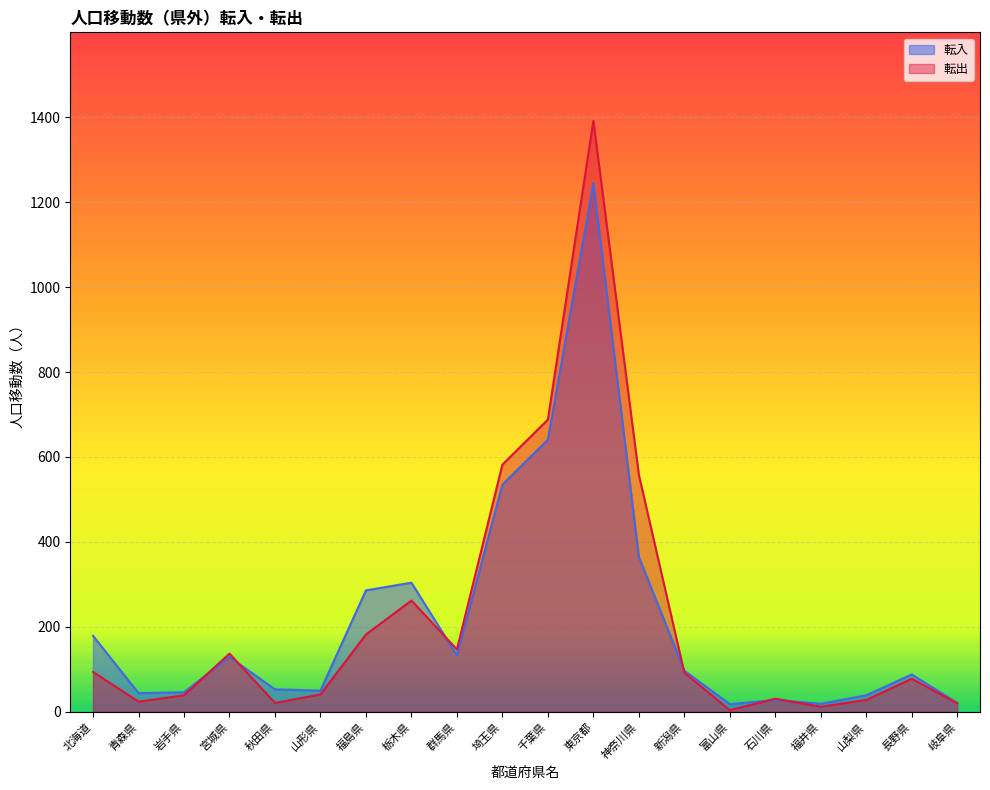

How many interior local peaks does the 転入 series have?

5